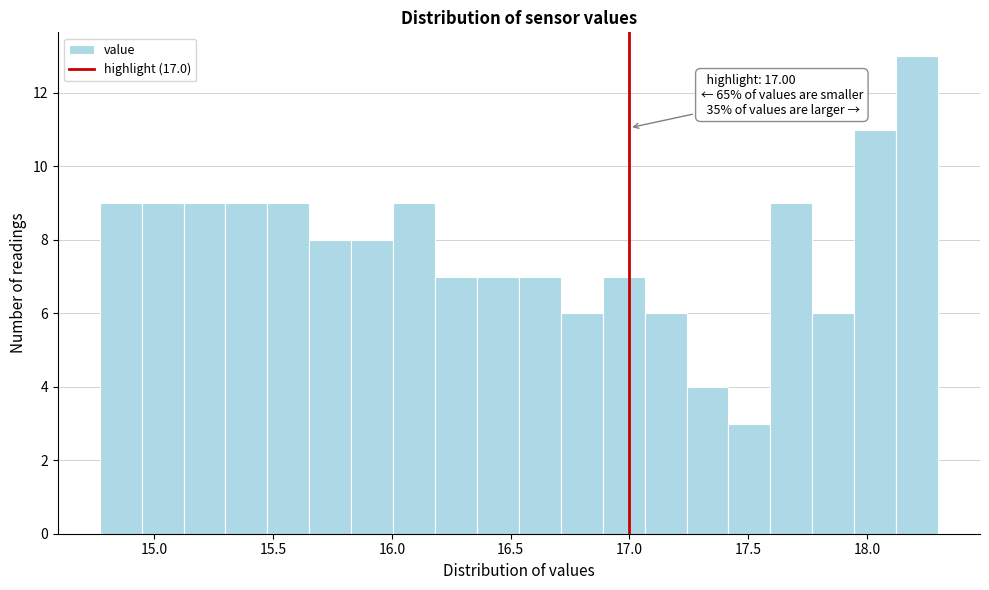

Around what value on the x-axis is the tallest bar? Give the approximate position of its centre, as read against the axis.

18.20